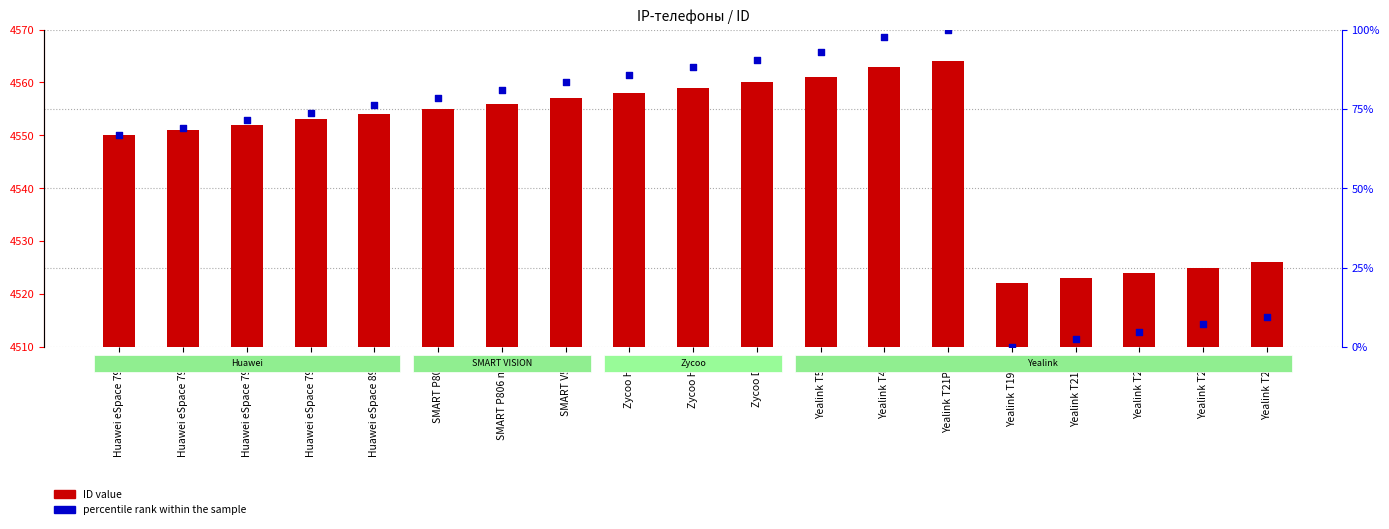

What is the total value across all series at Yealink T21 E2?

4525.4